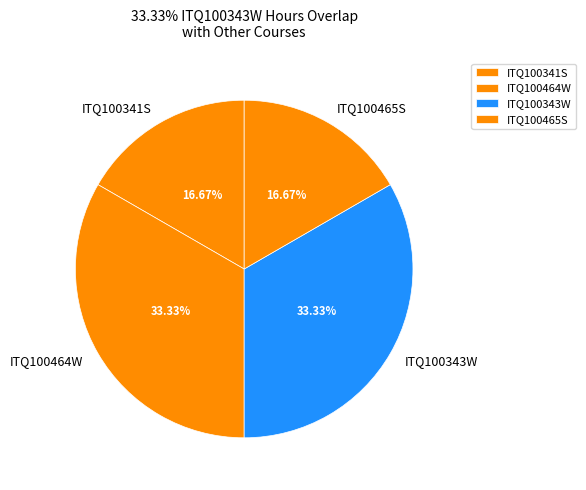

Does ITQ100343W account for over 50% of the chart?

No